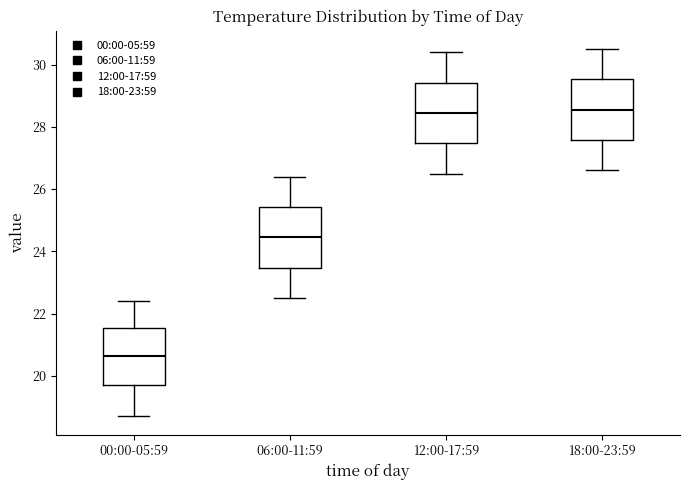

Reading left to right, transcribe this box plot: for each box, give where its median line is, the range the box spans, and where its two whiskers end, as read against the y-axis. The values are not printed on the chart, so give them approximately, as read against the axis.

00:00-05:59: median 20.6, box 19.8 to 21.6, whiskers 18.8 to 22.4
06:00-11:59: median 24.4, box 23.4 to 25.4, whiskers 22.6 to 26.4
12:00-17:59: median 28.4, box 27.4 to 29.4, whiskers 26.6 to 30.4
18:00-23:59: median 28.6, box 27.6 to 29.6, whiskers 26.6 to 30.6